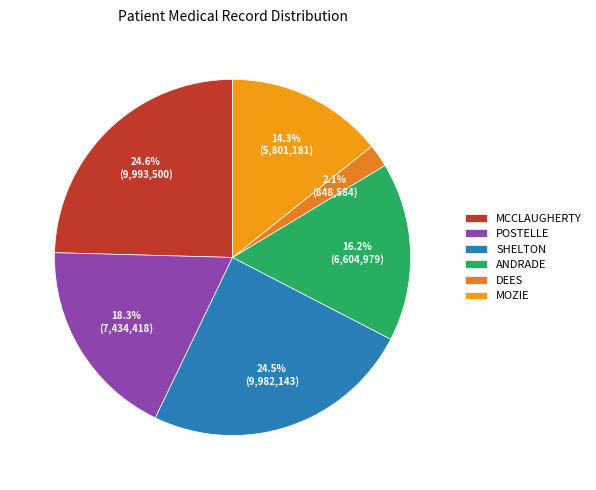

Does POSTELLE account for over 50% of the chart?

No